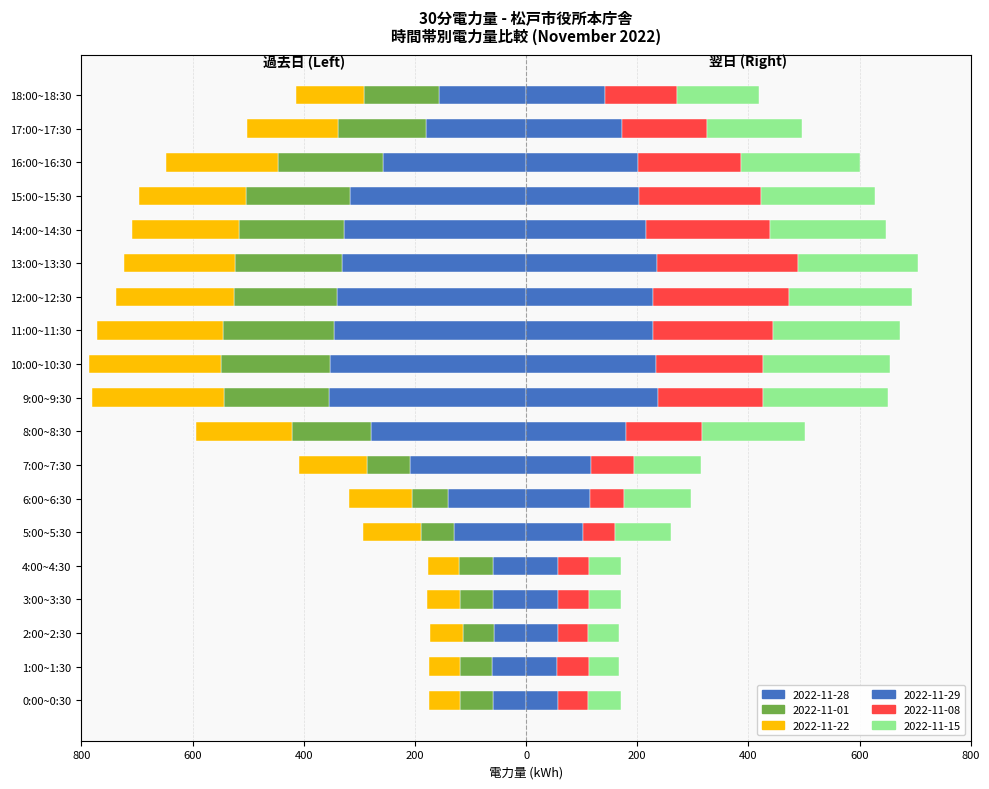

Reading right to left, list all the values displayed in this chart.

2022-11-28 (Left): -156	-180	-257	-316	-327	-332	-341	-346	-353	-355	-279	-209	-141	-129	-60	-60	-58	-62	-60
2022-11-01 (Left): -135	-158	-189	-187	-189	-192	-185	-199	-196	-189	-142	-77	-65	-60	-60	-58	-55	-57	-58
2022-11-22 (Left): -123	-164	-202	-194	-192	-199	-212	-226	-237	-236	-173	-123	-113	-105	-57	-60	-60	-55	-56
2022-11-29 (Right): 142	172	202	204	216	235	228	228	233	237	180	117	115	103	57	58	57	55	57
2022-11-08 (Right): 130	153	185	218	223	254	245	216	194	189	137	77	62	57	56	55	55	58	55
2022-11-15 (Right): 147	172	213	206	209	216	221	228	228	225	185	120	120	101	58	57	56	55	58